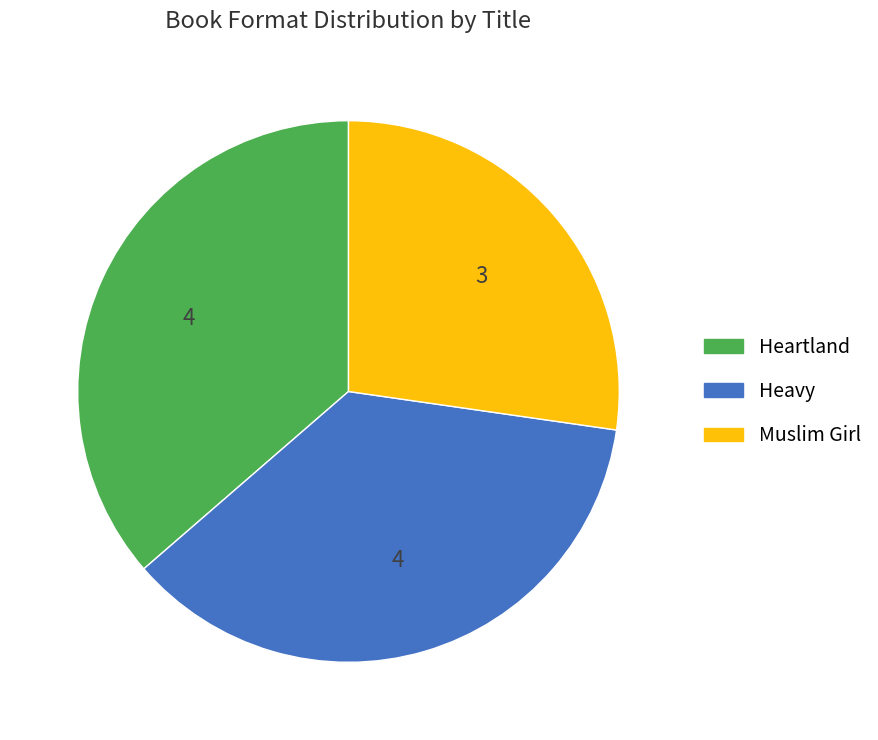

Is there a majority slice in this chart?

No